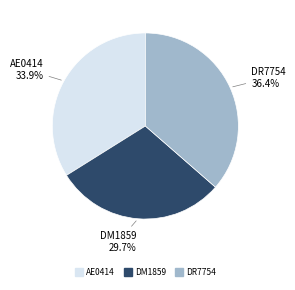

What is the smallest slice in the pie chart?

DM1859